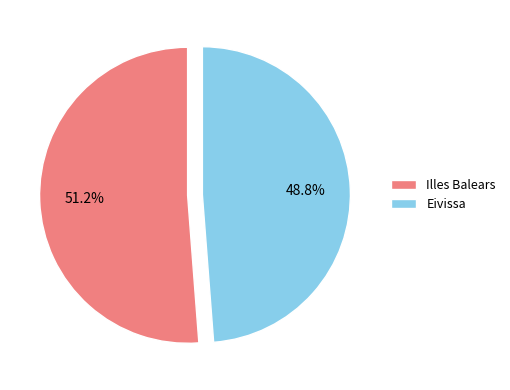

Between Illes Balears and Eivissa, which is larger?

Illes Balears